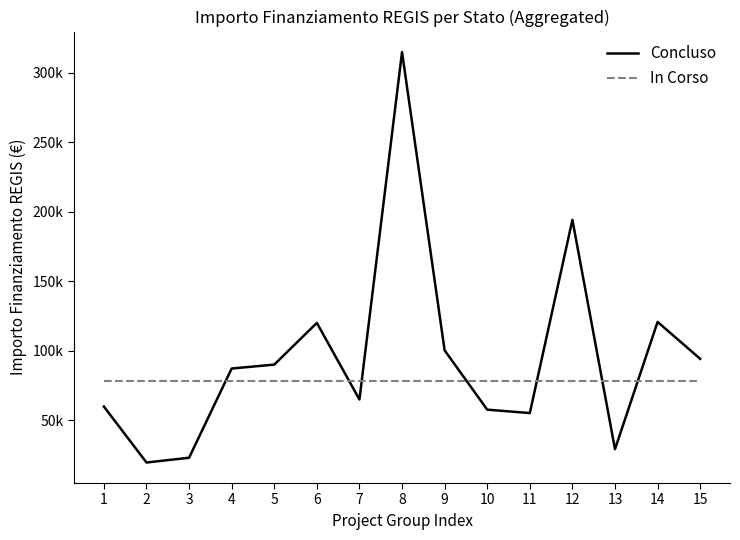

What are all the series names shown in the legend?

Concluso, In Corso